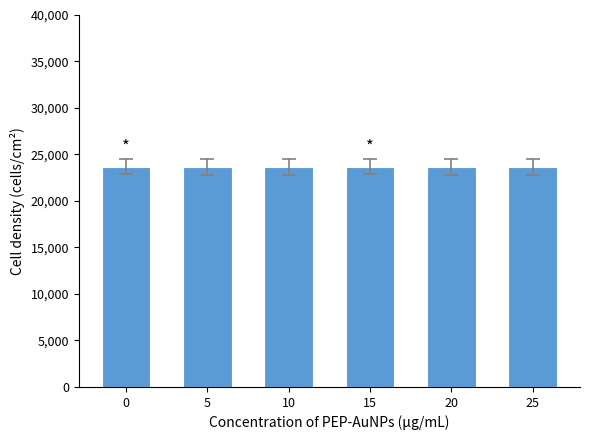

How many values are below 23666?

2